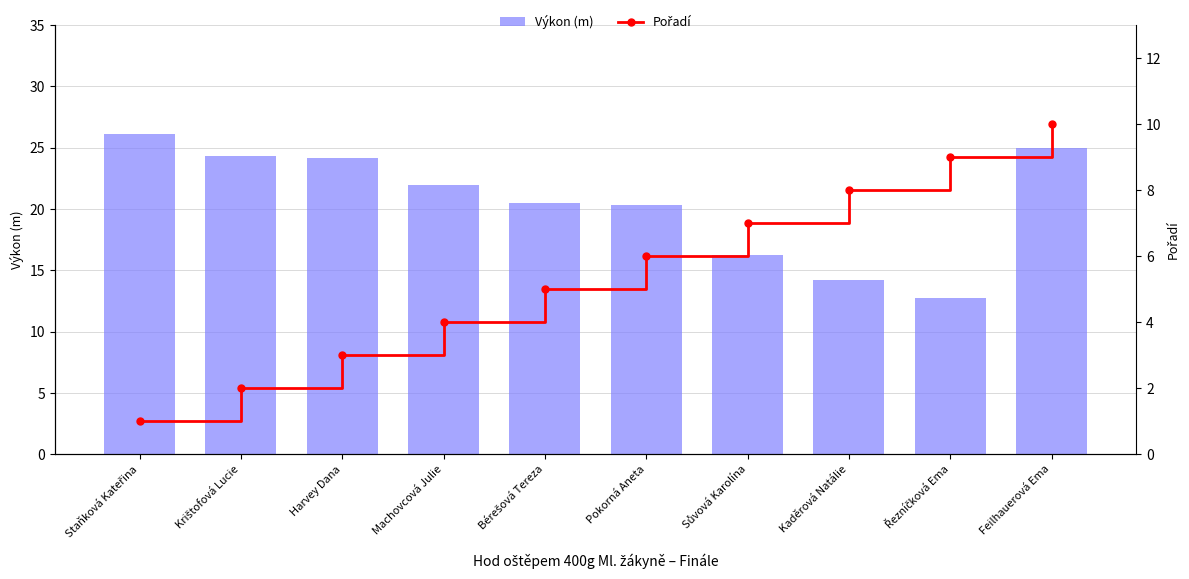

Rank the series by their average value, from lowest to highest.

Pořadí, Výkon (m)